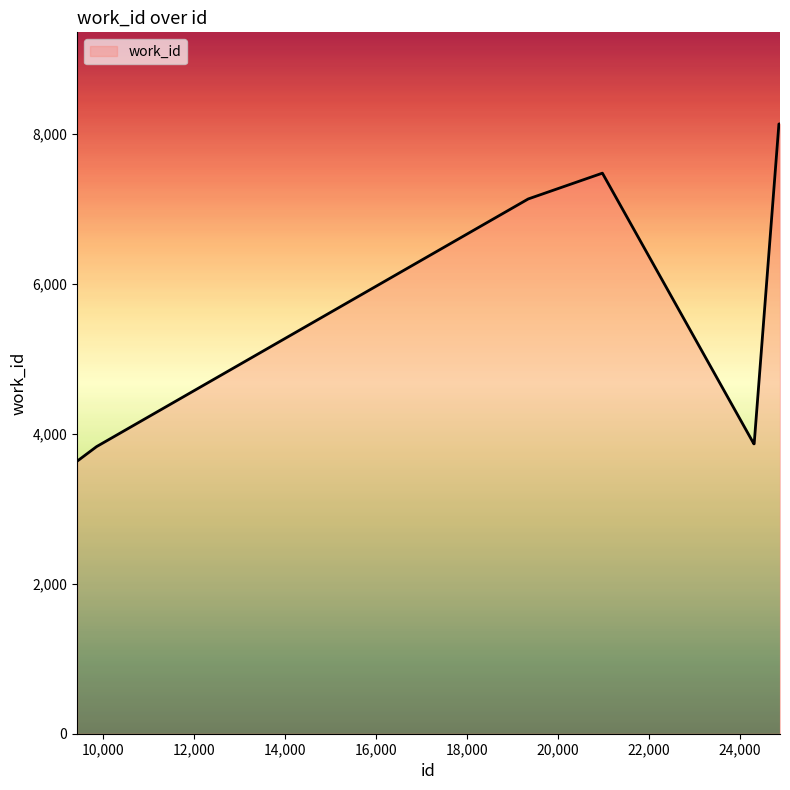

What is the maximum value shown in the chart?

8134